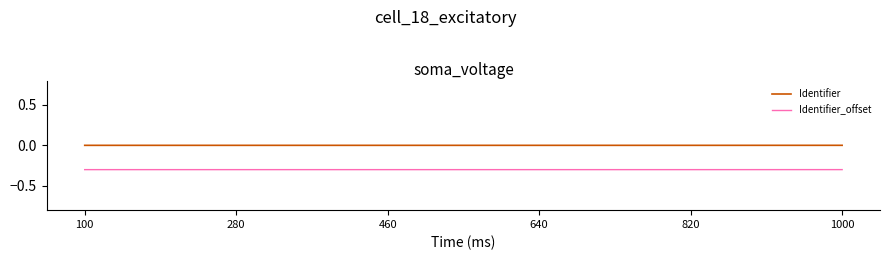

True or false: Identifier_offset and Identifier intersect in this chart.

False